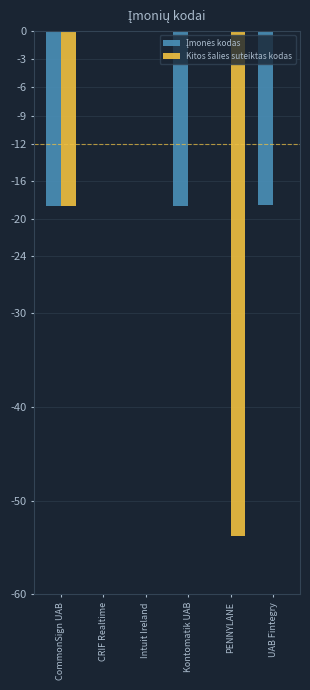

What is the total value across all series at UAB Fintegry?

-18.5